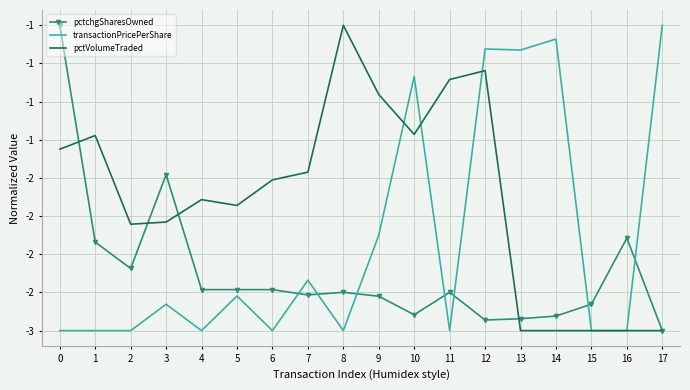

Rank the series by their average value, from lowest to highest.

pctchgSharesOwned, transactionPricePerShare, pctVolumeTraded